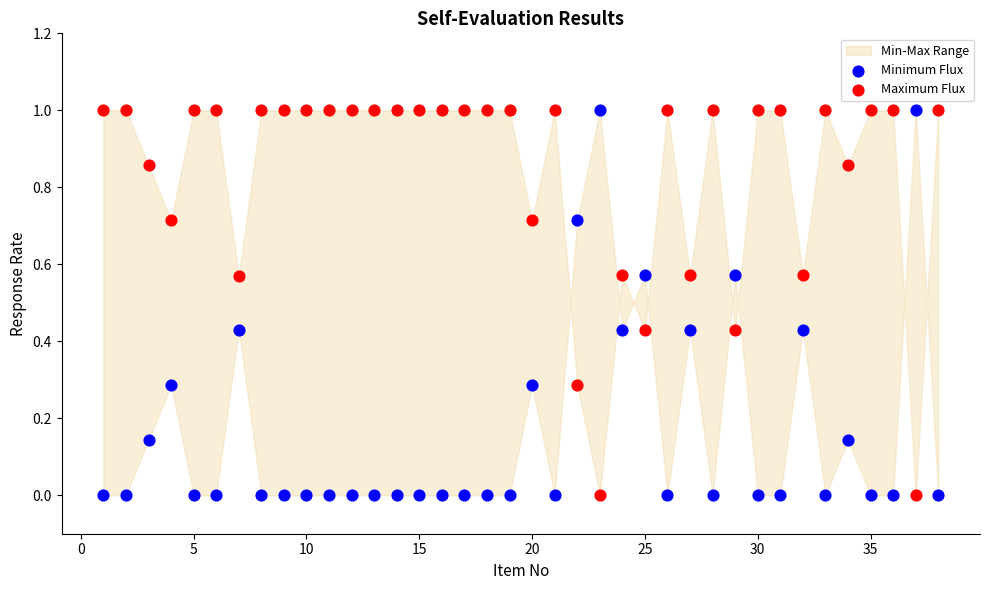

Across all data points, what is the range of Y values (max minus min)?

1.0